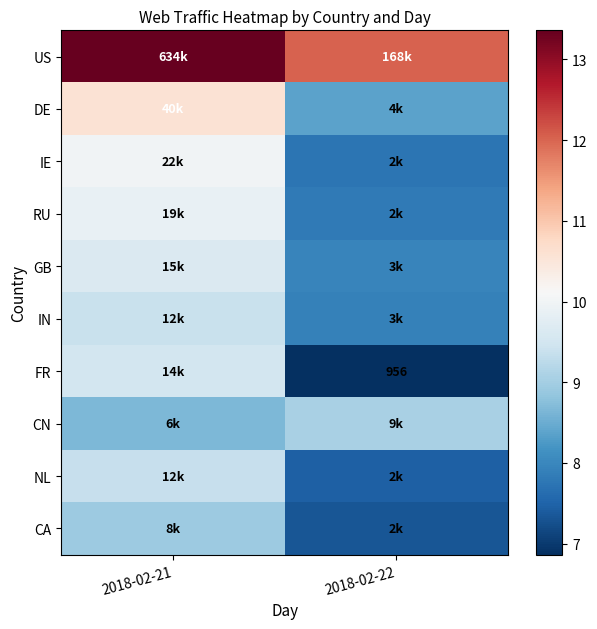

What is the sum of the GB values at 2018-02-22 and 2018-02-21?

17.6